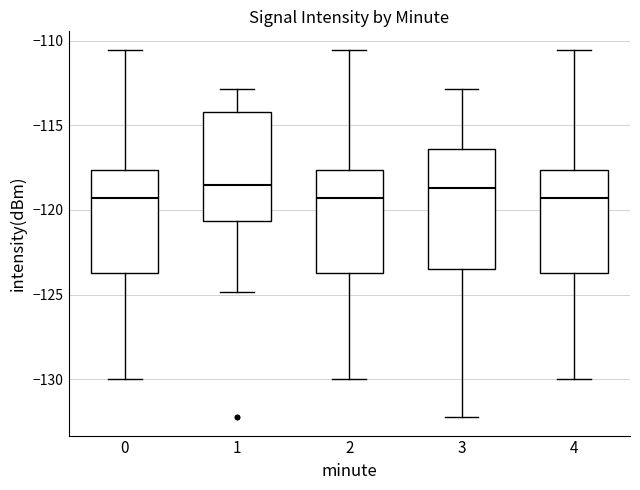

Reading left to right, transcribe this box plot: for each box, give where its median line is, the range the box spans, and where its two whiskers end, as read against the y-axis. The values are not printed on the chart, so give them approximately, as read against the axis.

0: median -119.5, box -124.0 to -117.5, whiskers -130.0 to -110.5
1: median -118.5, box -120.5 to -114.0, whiskers -125.0 to -113.0
2: median -119.5, box -124.0 to -117.5, whiskers -130.0 to -110.5
3: median -118.5, box -123.5 to -116.5, whiskers -132.0 to -113.0
4: median -119.5, box -124.0 to -117.5, whiskers -130.0 to -110.5